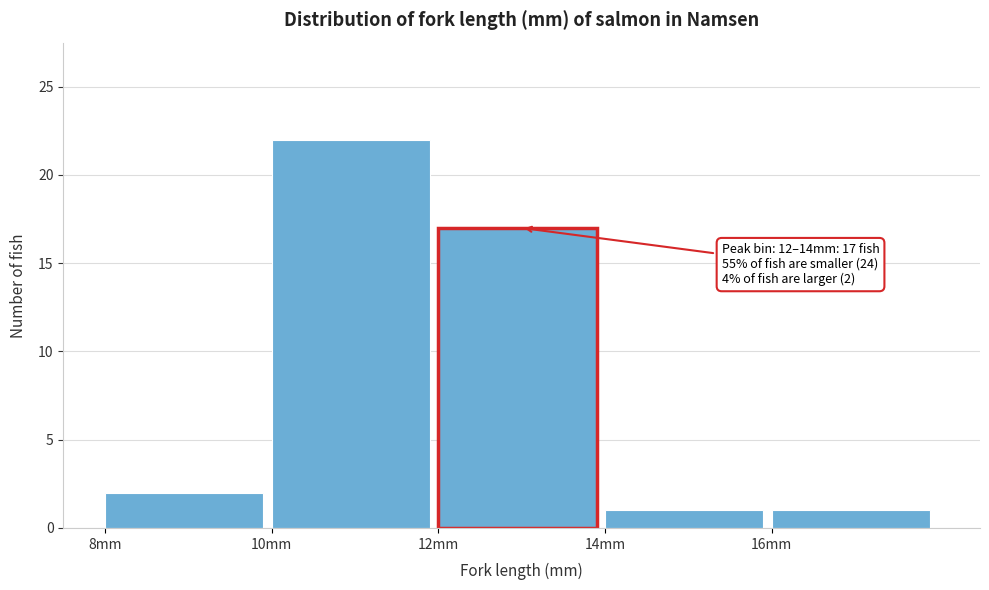

Over which range of the x-axis is the bar tallest?

10 to 12